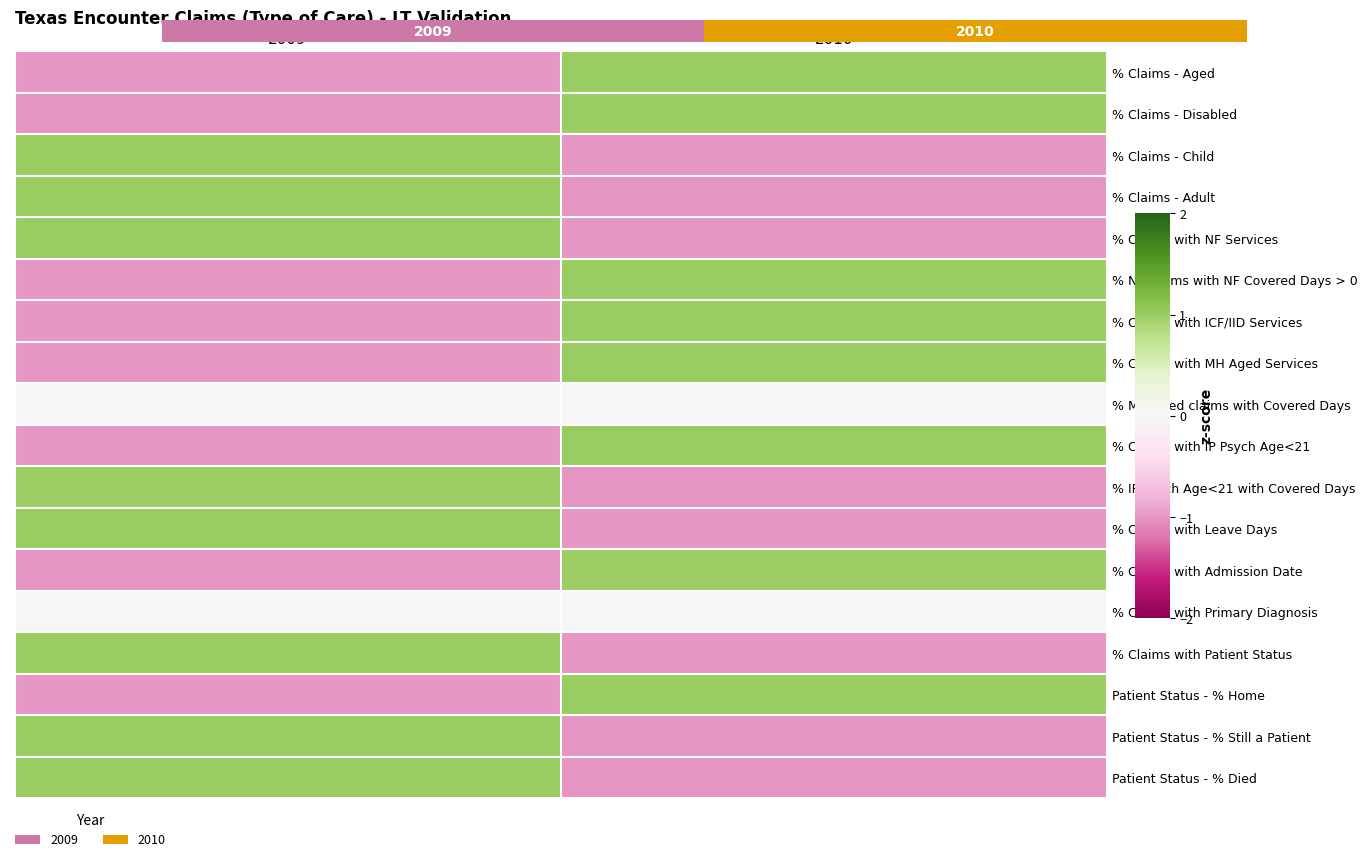

Which has a higher value, 2010 or 2009?

2010